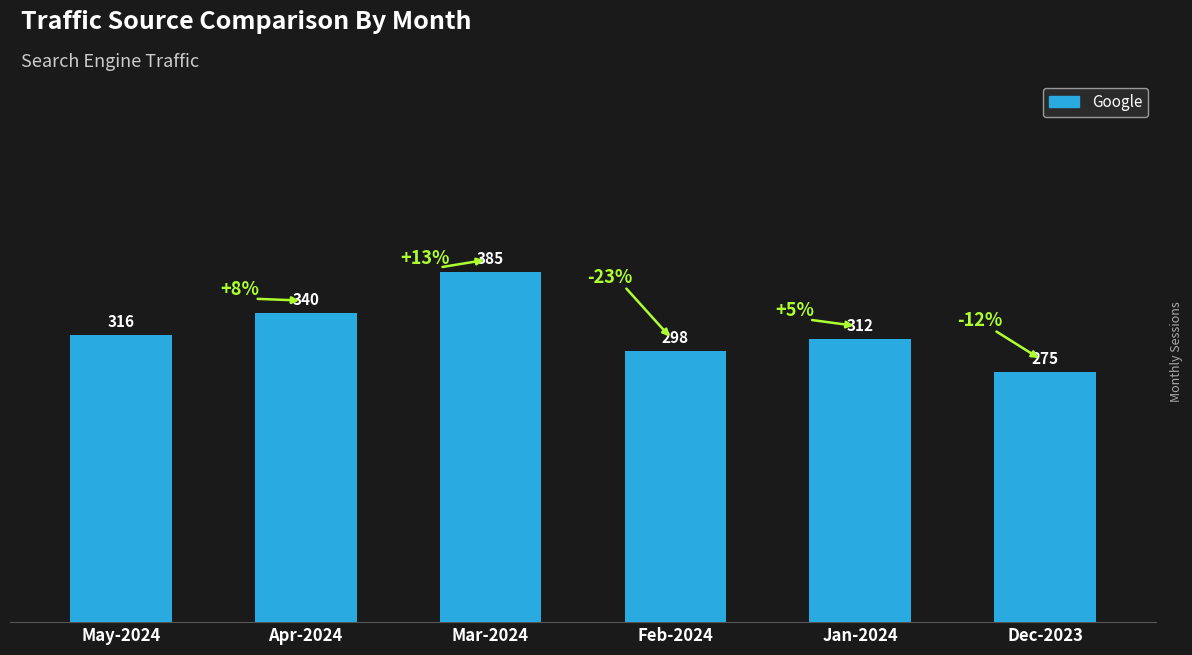

What is the difference between the second highest and minimum values?

65